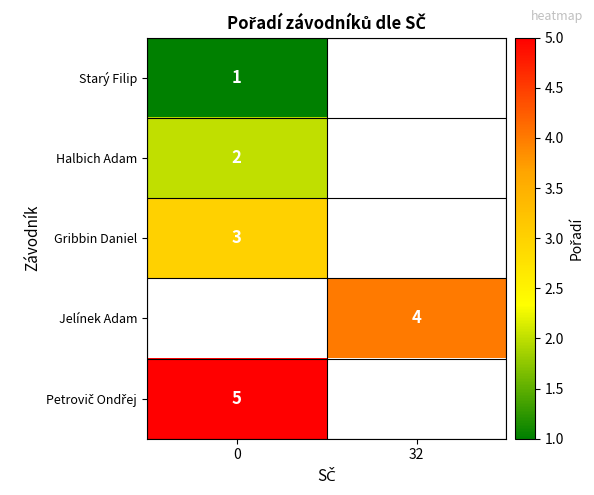

The value of Starý Filip at 0 is 2. True or false?

False